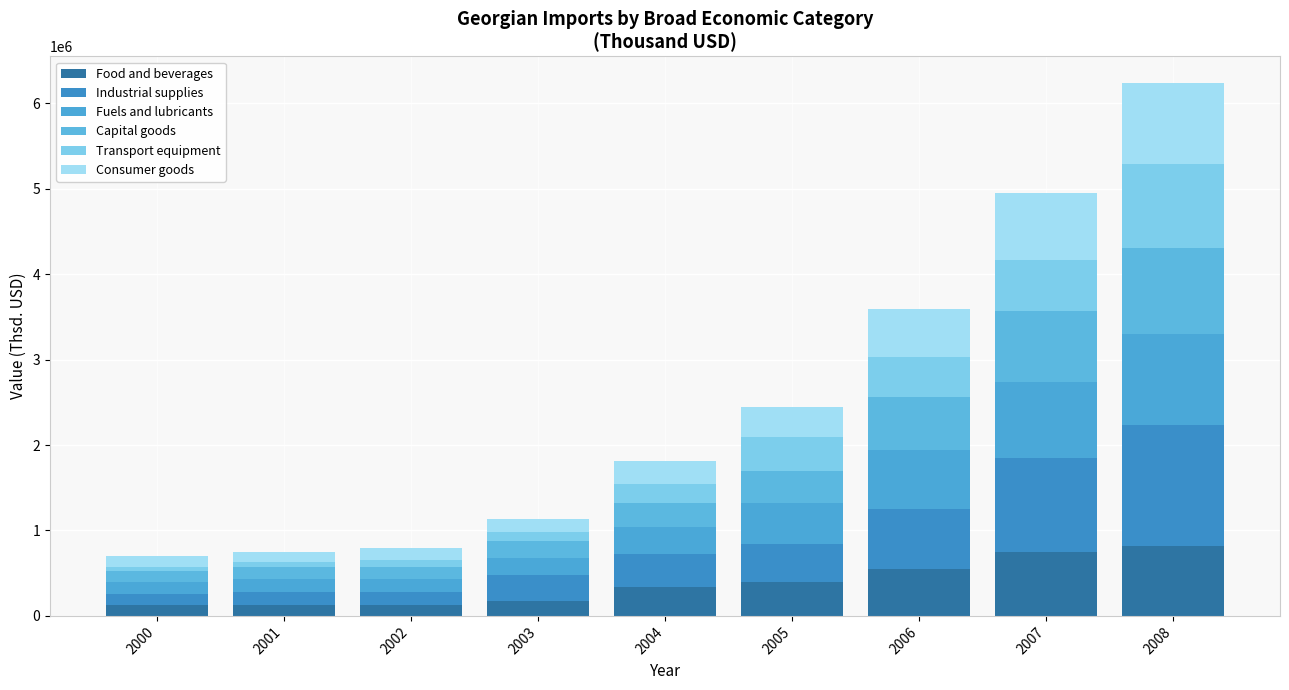

What is the difference between the maximum and second lowest values in the Capital goods series?

876000.8